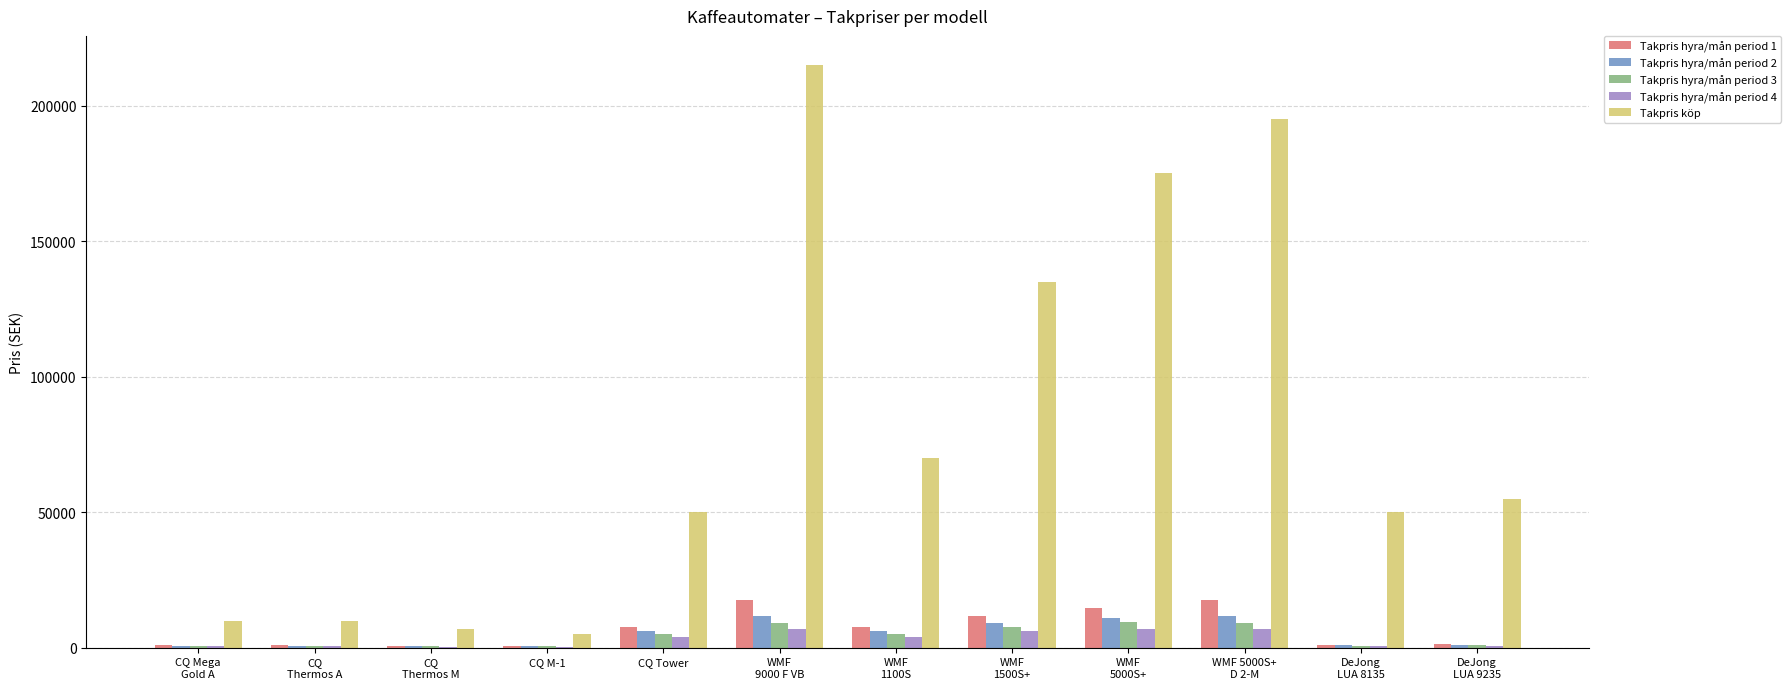

Count the number of categories in the chart.

12